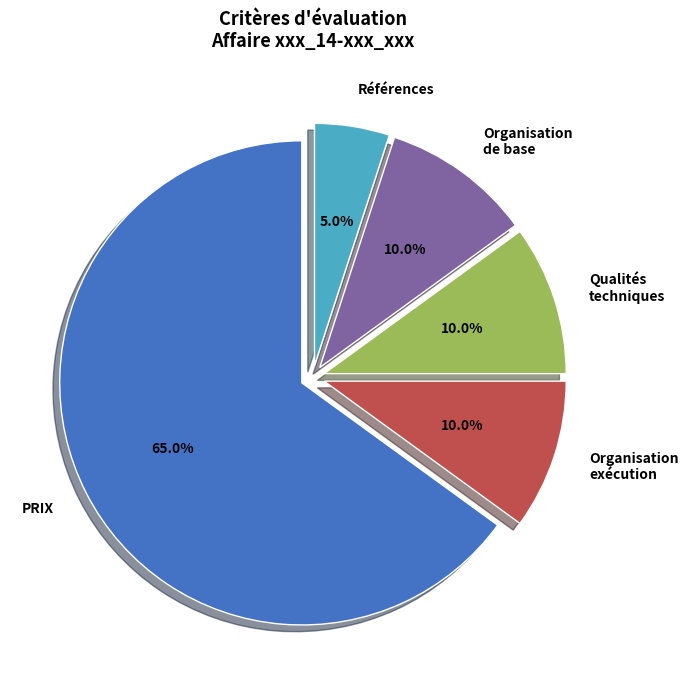

Between Références and Organisation exécution, which is larger?

Organisation exécution